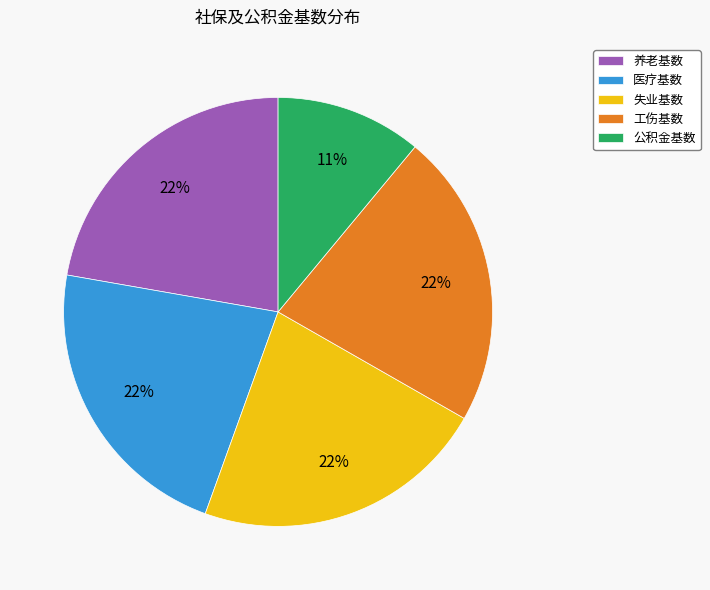

How many segments does this pie chart have?

5